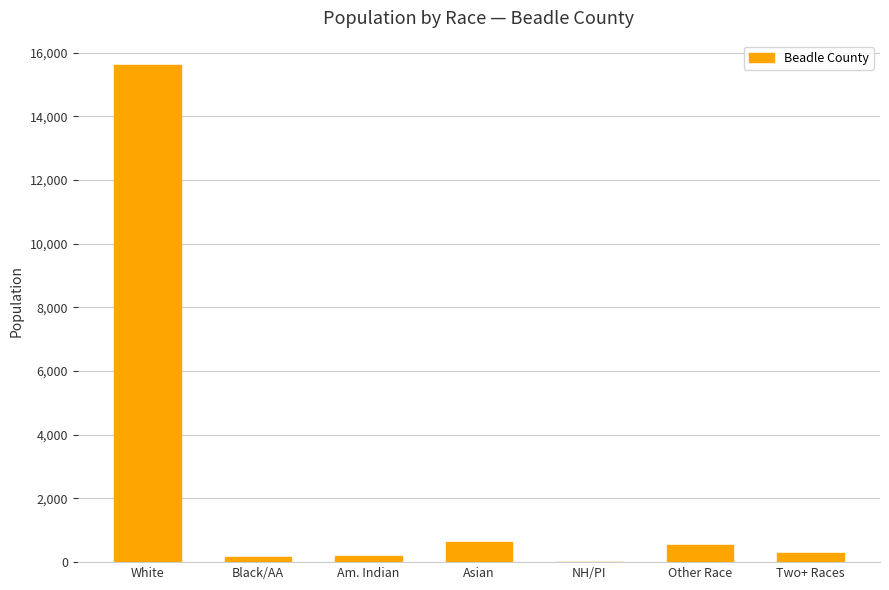

Approximately how many times larger is the value at Asian compared to NH/PI?

37.2